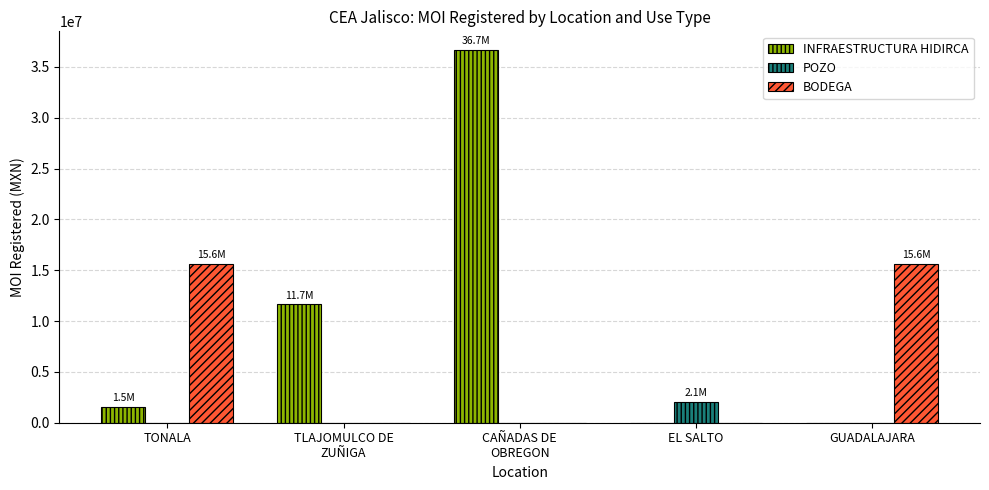

What is the total value across all series at CAÑADAS DE
OBREGON?

36666145.1